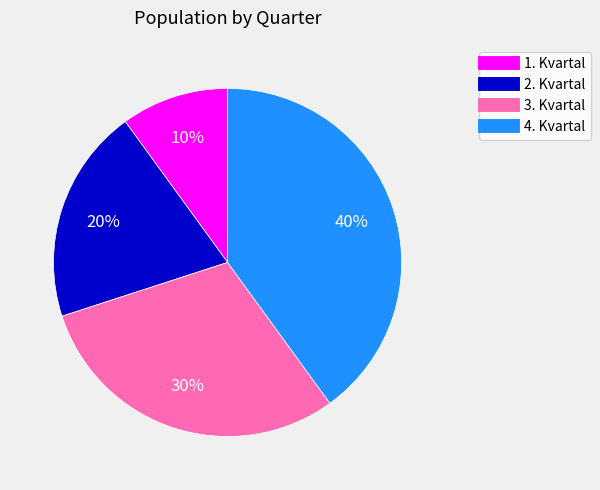

The 3. Kvartal slice represents 30% of the pie. True or false?

True